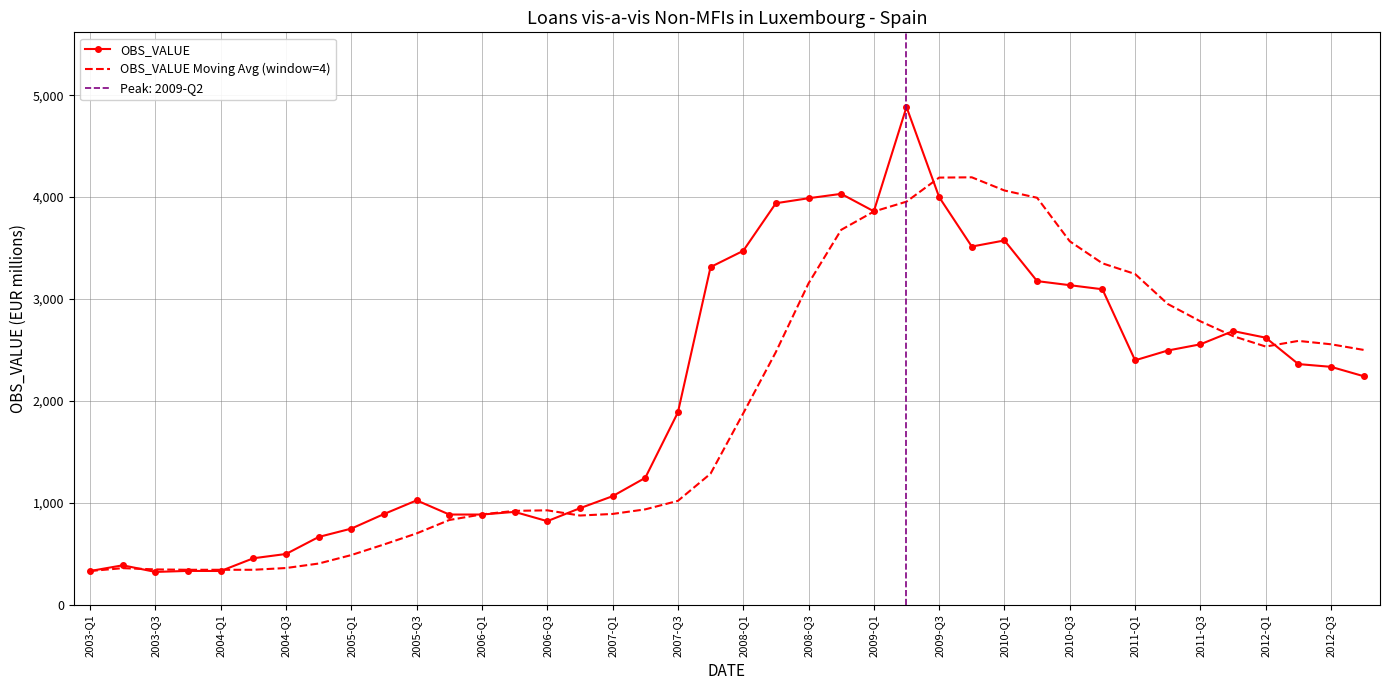

How many data points in OBS_VALUE Moving Avg (window=4) are less than 1878?

20